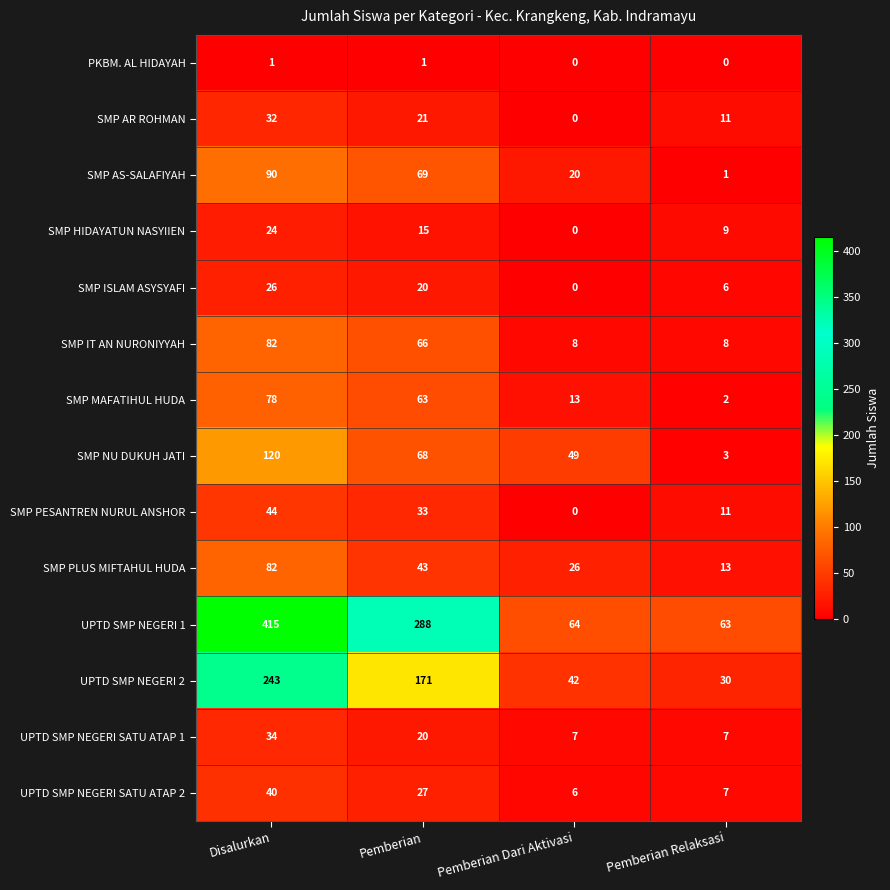

Count the number of data series in this chart.

14